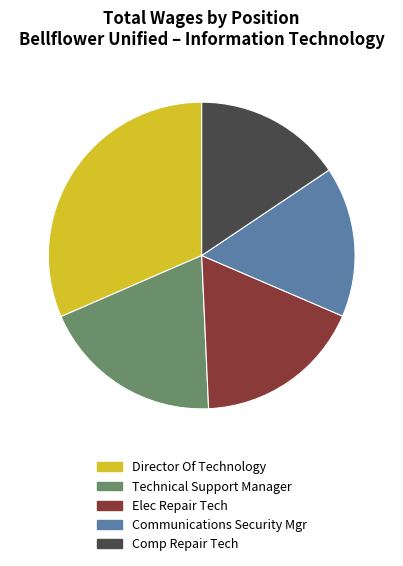

What is the largest slice in the pie chart?

Director Of Technology